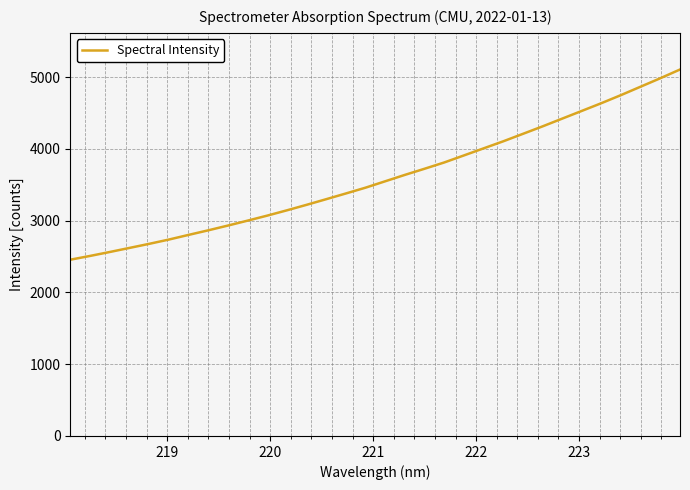

What is the minimum value shown in the chart?

2455.6